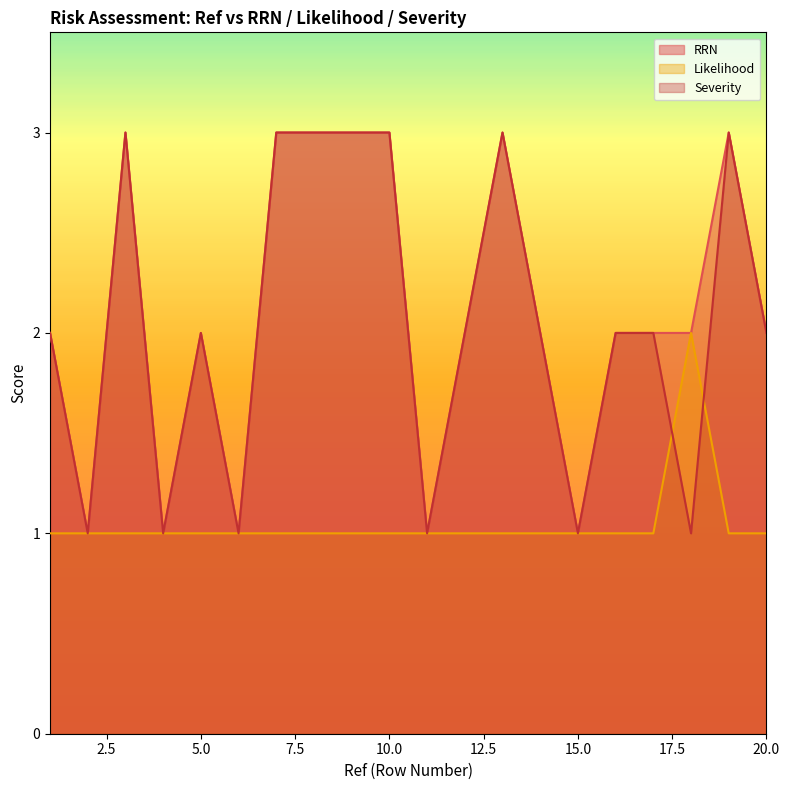

What value does the Severity series have at 14?

2